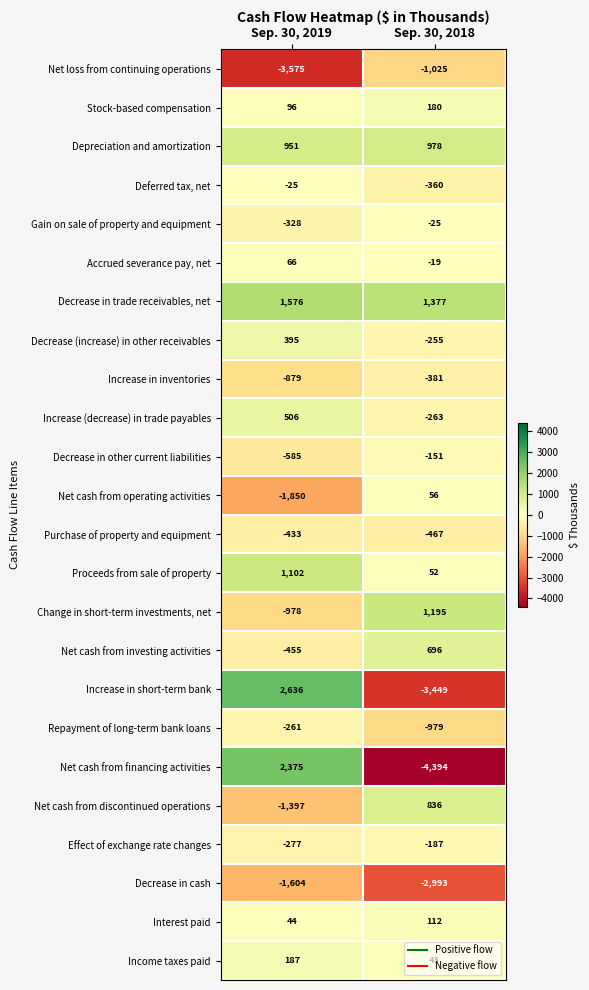

Which series changed the most between Sep. 30, 2019 and Sep. 30, 2018?

Net cash from financing activities